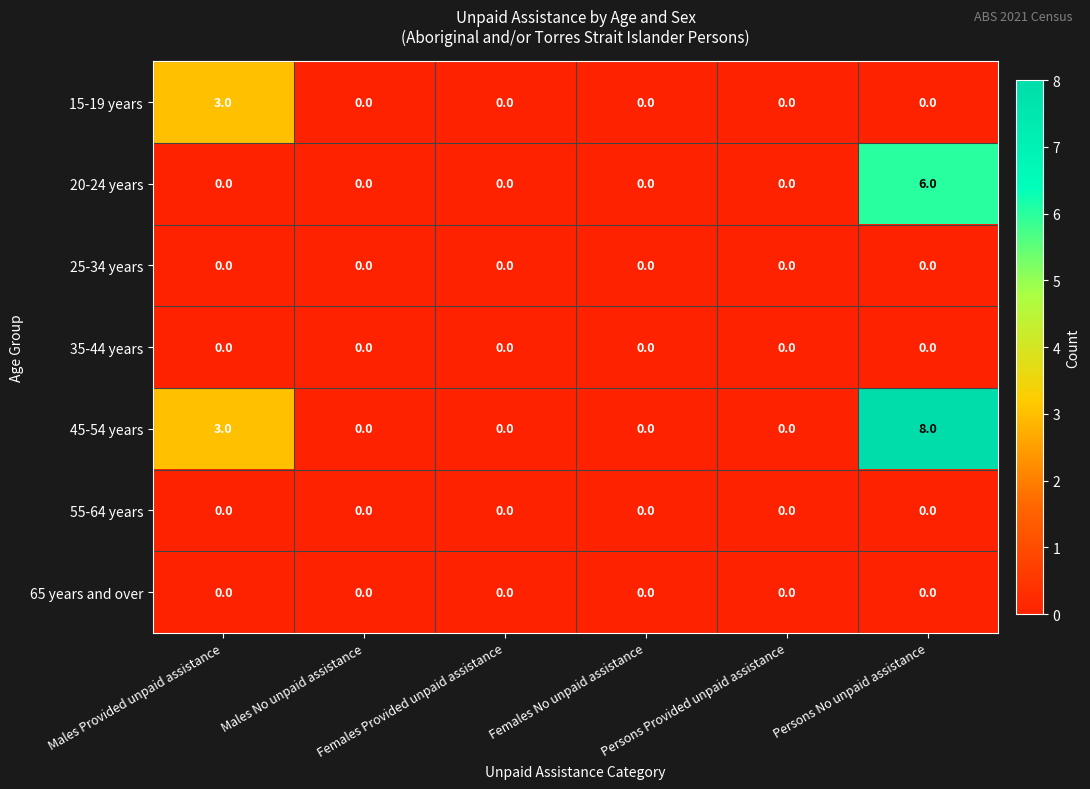

What is the highest value of the 15-19 years series?

3